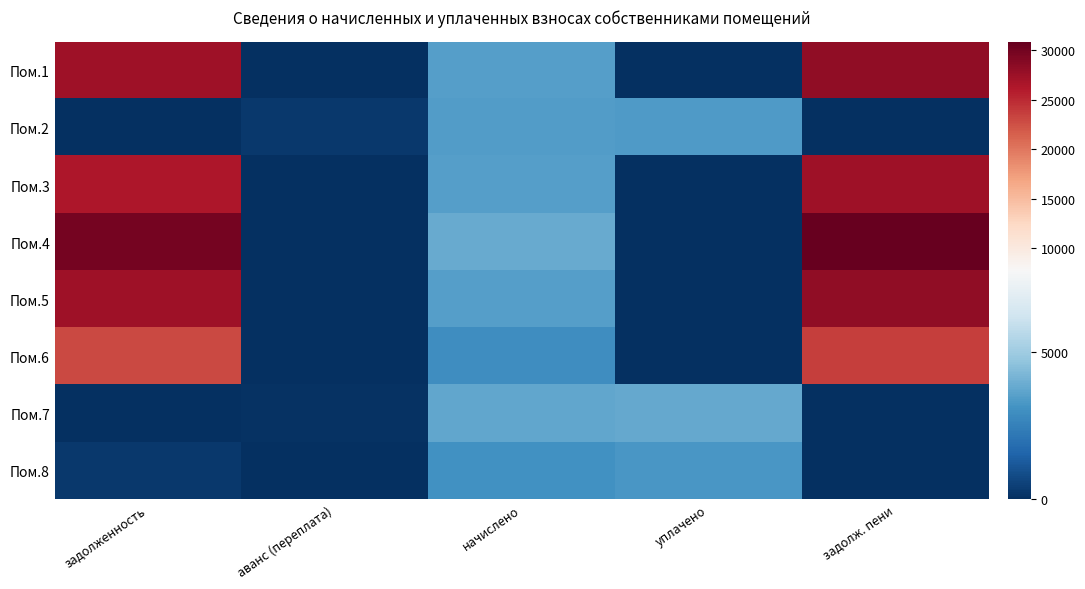

Reading right to left, transcribe all the data shown in this chart.

Пом.1: задолж. пени=28118.8	уплачено=0.0	начислено=3502.3	аванс (переплата)=0.0	задолженность=27243.2
Пом.2: задолж. пени=31.9	уплачено=3393.0	начислено=3428.2	аванс (переплата)=277.4	задолженность=0.0
Пом.3: задолж. пени=27215.8	уплачено=0.0	начислено=3502.3	аванс (переплата)=0.0	задолженность=26340.2
Пом.4: задолж. пени=30799.4	уплачено=0.0	начислено=3836.2	аванс (переплата)=0.0	задолженность=29840.4
Пом.5: задолж. пени=28118.8	уплачено=0.0	начислено=3502.3	аванс (переплата)=0.0	задолженность=27243.2
Пом.6: задолж. пени=23681.2	уплачено=0.0	начислено=2949.6	аванс (переплата)=0.0	задолженность=22943.8
Пом.7: задолж. пени=0.0	уплачено=3816.0	начислено=3750.2	аванс (переплата)=112.1	задолженность=0.0
Пом.8: задолж. пени=0.9	уплачено=3238.8	начислено=3083.2	аванс (переплата)=0.0	задолженность=256.6